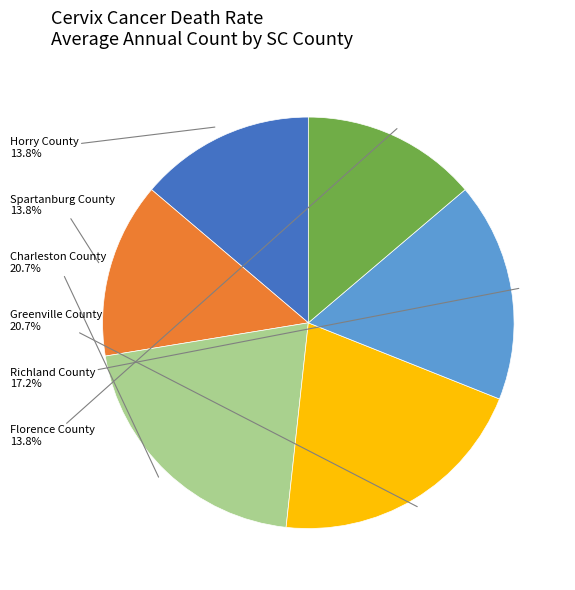

Is there a majority slice in this chart?

No